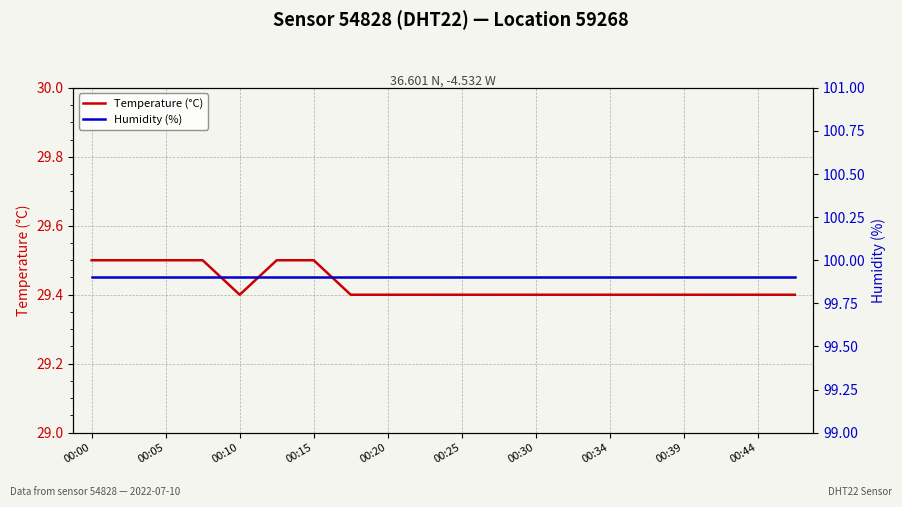

At which label does Temperature (°C) reach its peak?

00:00